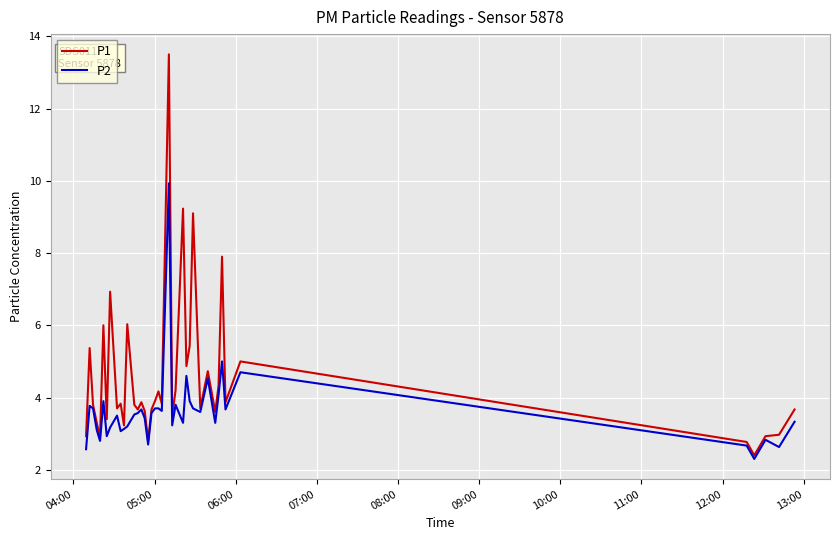

Which series has the widest spread of values?

P1